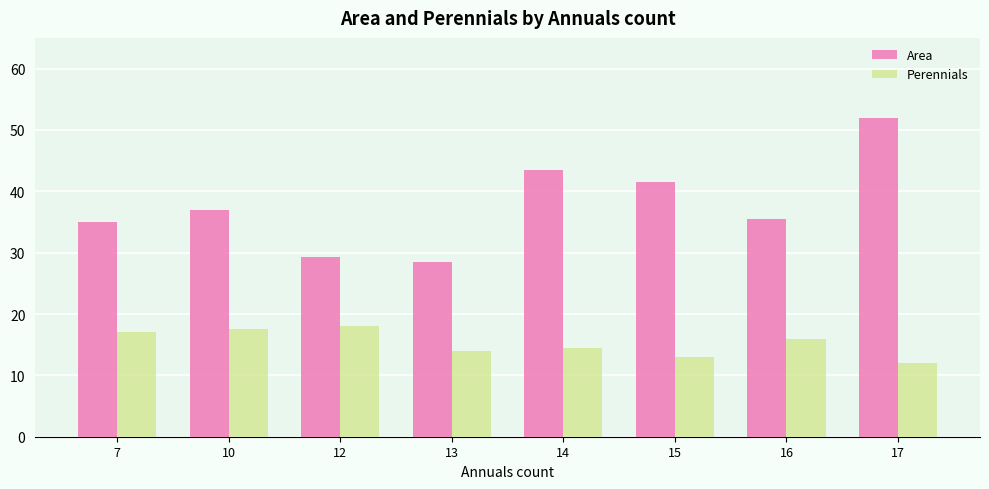

The value of Perennials at 7 is 9.9. True or false?

False